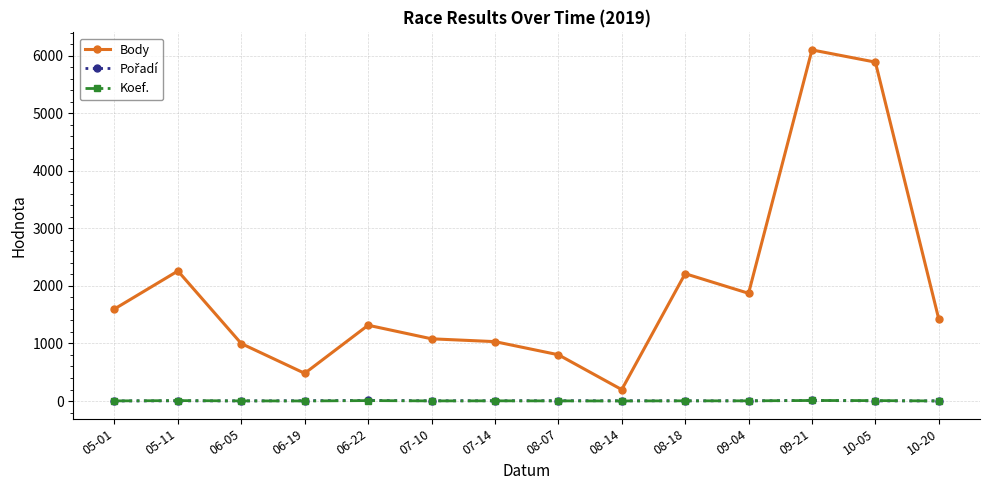

Does the chart display data point markers on the line(s)?

Yes